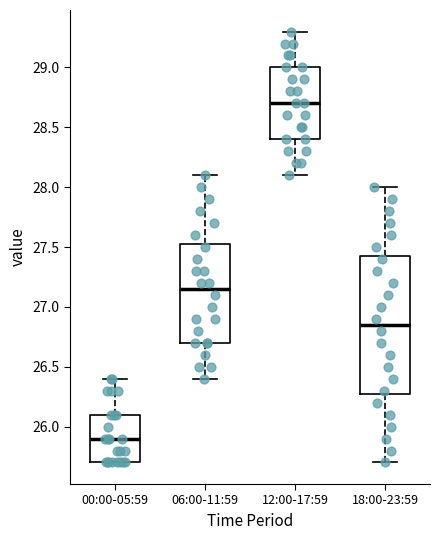

Reading left to right, transcribe this box plot: for each box, give where its median line is, the range the box spans, and where its two whiskers end, as read against the y-axis. The values are not printed on the chart, so give them approximately, as read against the axis.

00:00-05:59: median 25.90, box 25.70 to 26.10, whiskers 25.70 to 26.40
06:00-11:59: median 27.15, box 26.70 to 27.55, whiskers 26.40 to 28.10
12:00-17:59: median 28.70, box 28.40 to 29.00, whiskers 28.10 to 29.30
18:00-23:59: median 26.85, box 26.30 to 27.45, whiskers 25.70 to 28.00